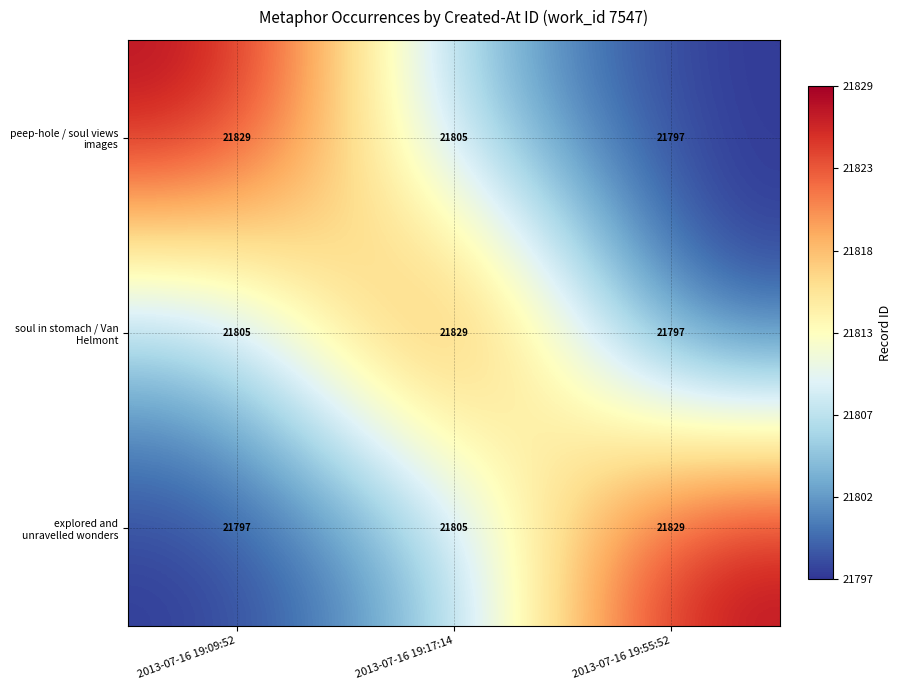

At which category is the sum across all series the highest?

2013-07-16 19:17:14